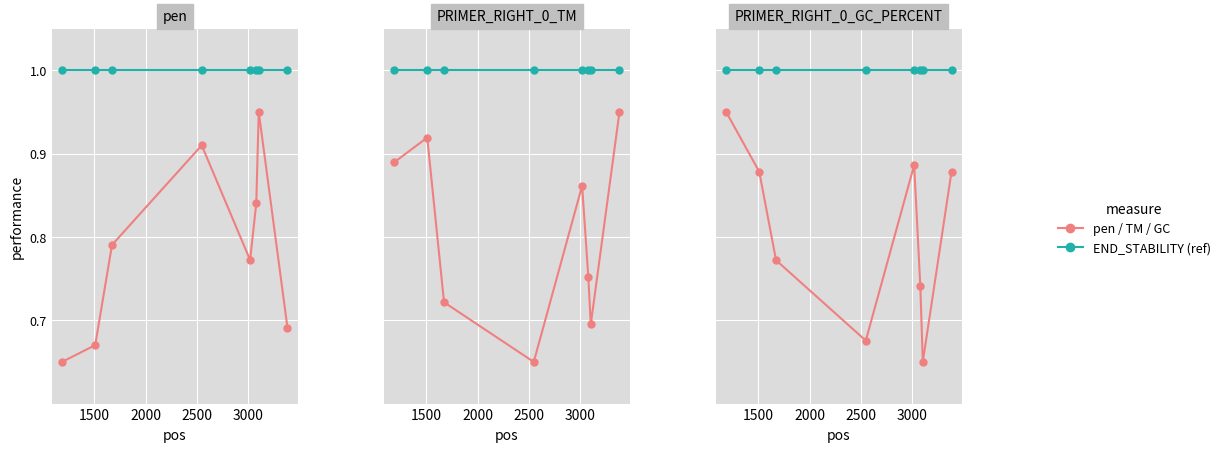

True or false: TM (scaled) and PRIMER_RIGHT_0_GC_PERCENT intersect in this chart.

False